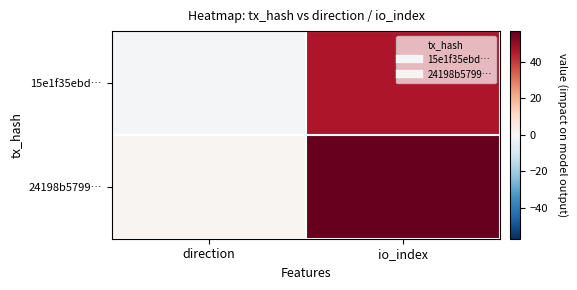

At which category is the sum across all series the highest?

io_index